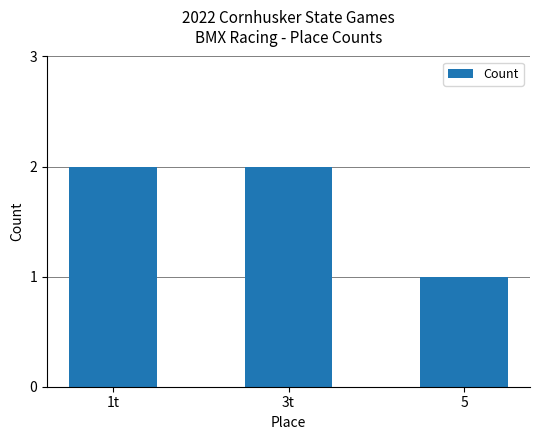

What is the difference between the values at 1t and 5?

1